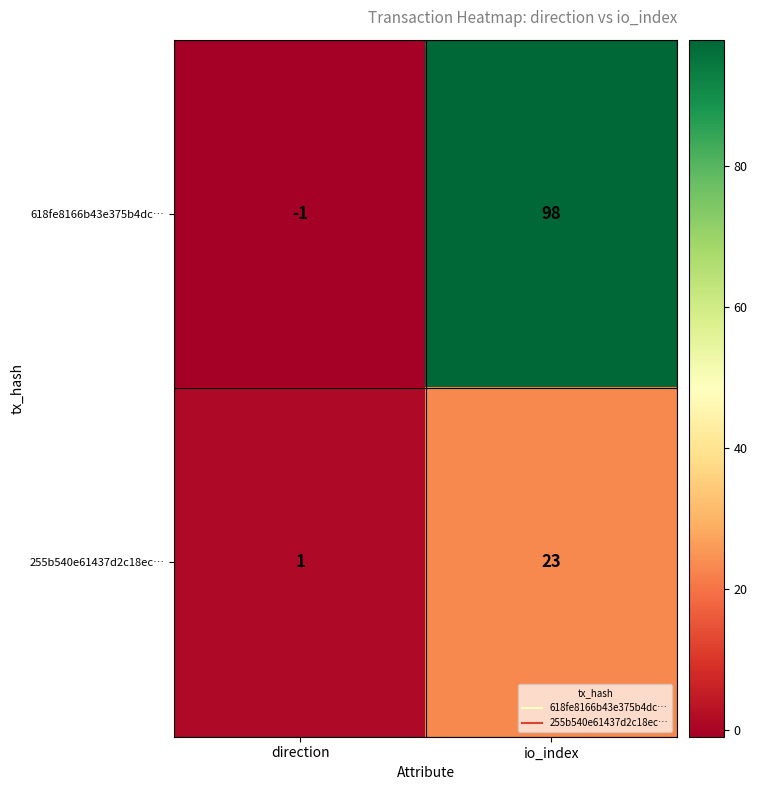

What is the smallest value displayed?

-1